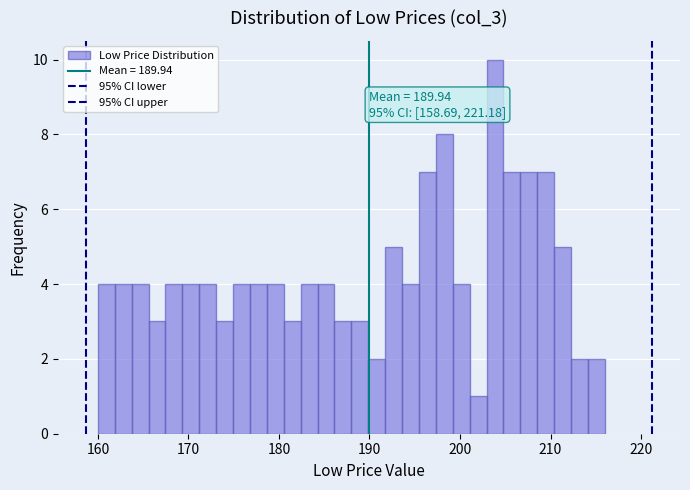

Around what value on the x-axis is the tallest bar? Give the approximate position of its centre, as read against the axis.

204